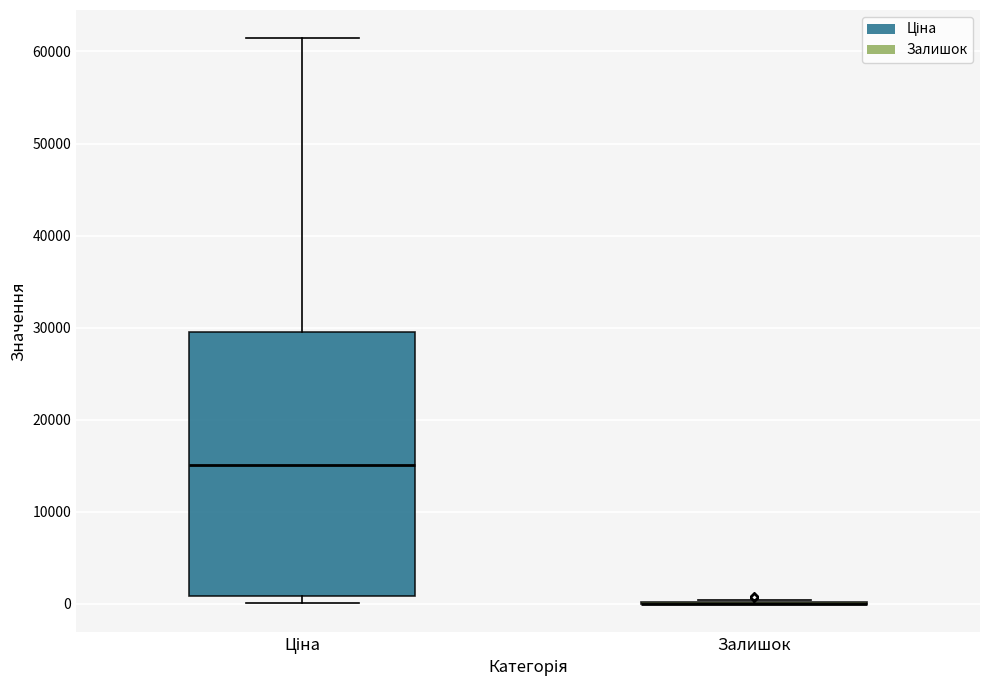

Where is the lower edge of the box for Ціна on the y-axis? The values are not printed on the chart, so give them approximately, as read against the axis.

1000